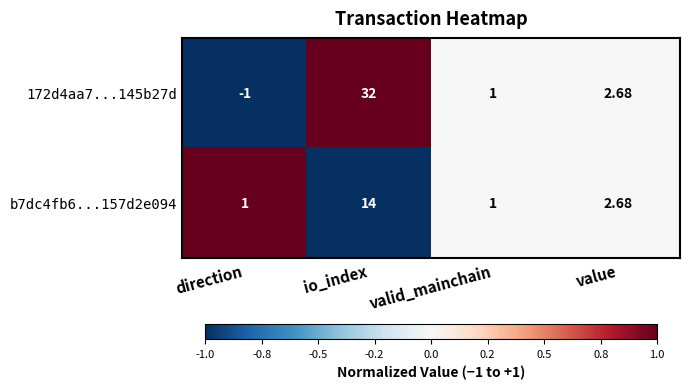

At which category does the chart reach its minimum across all series?

direction